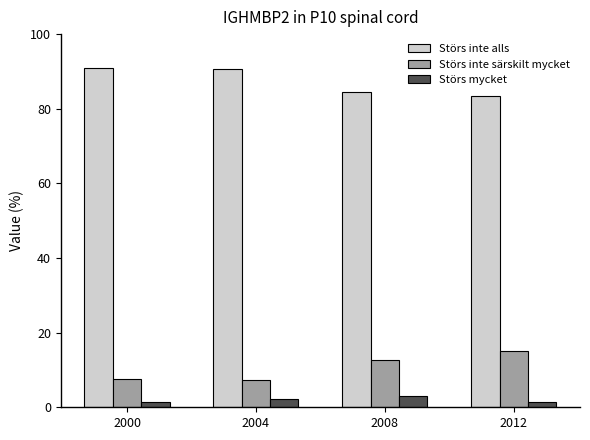

What is the difference between the Störs inte alls values at 2004 and 2000?

0.3